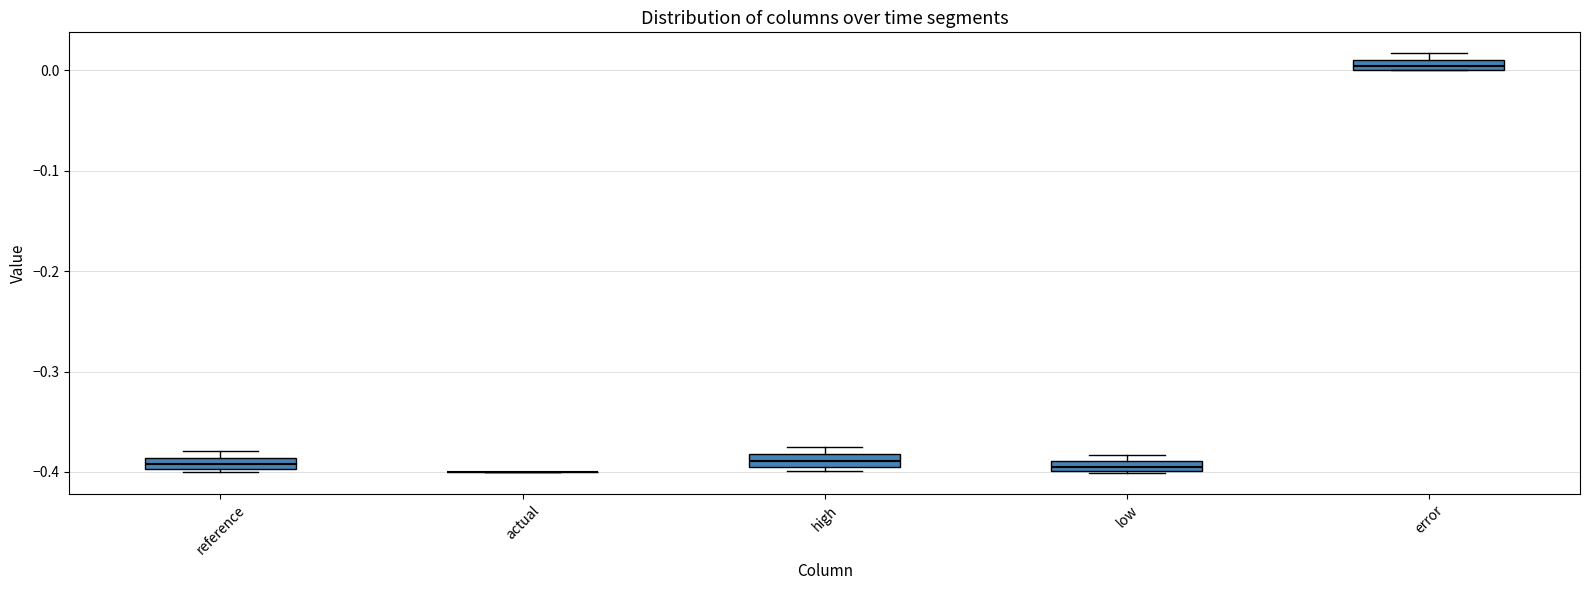

Where is the upper edge of the box for reference on the y-axis? The values are not printed on the chart, so give them approximately, as read against the axis.

-0.39